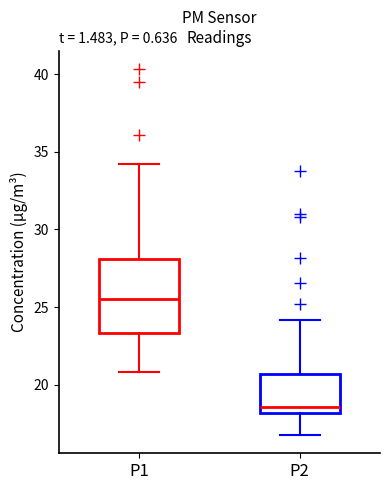

Which box has the lowest median line?

P2